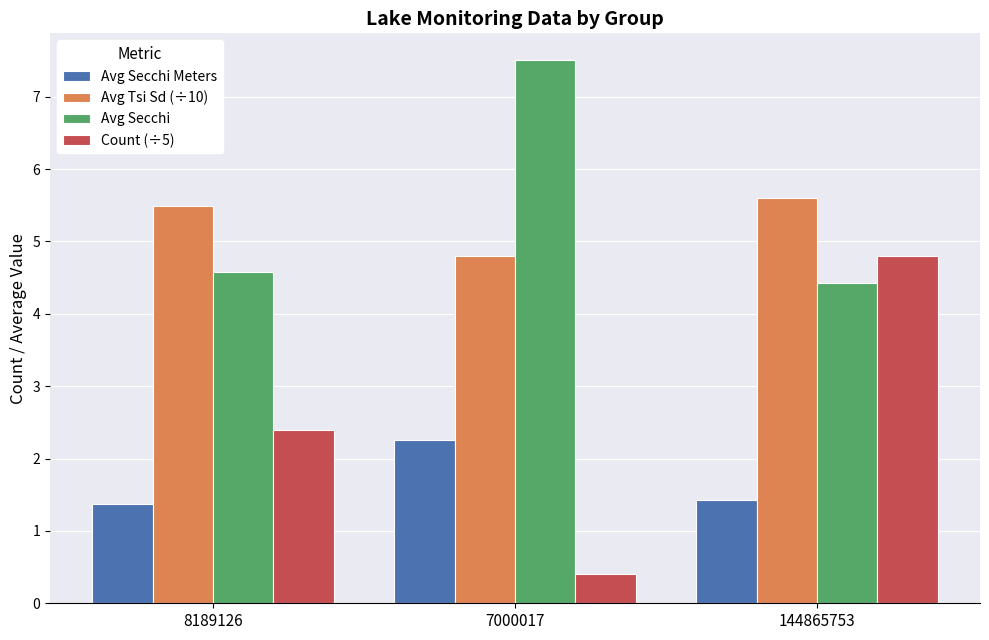

At which category is the sum across all series the highest?

144865753